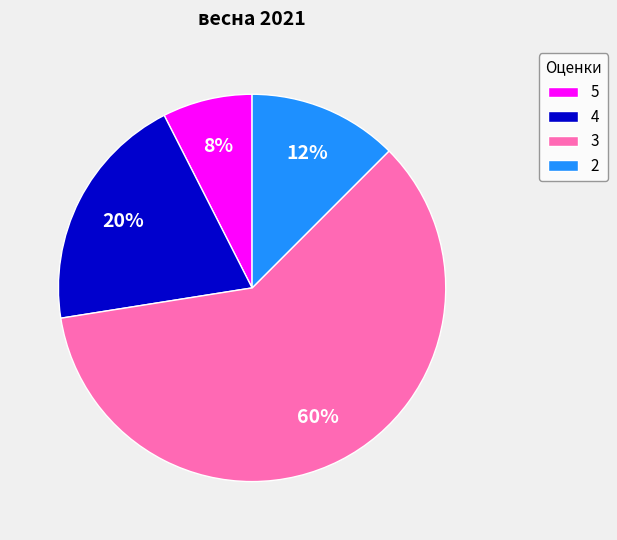

Which slice represents more than half of the pie?

3